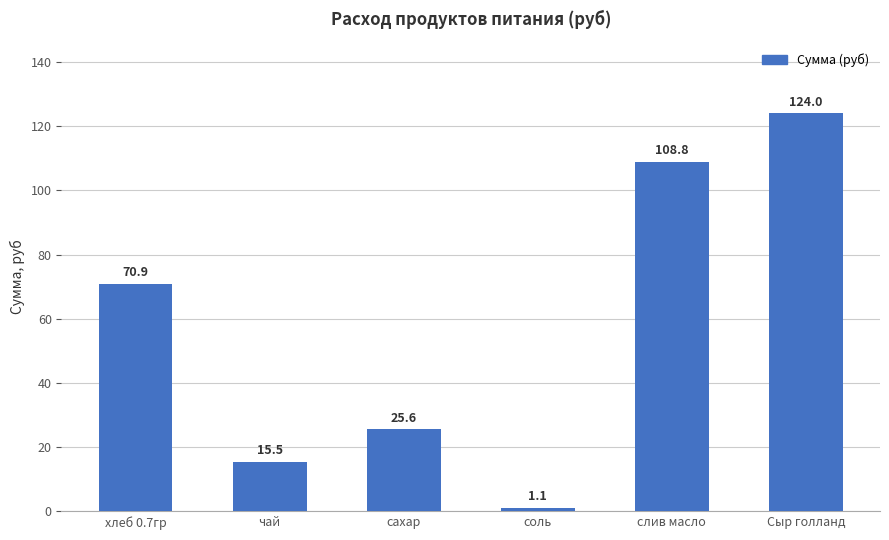

What is the value of the 4th bar from the left?

1.1